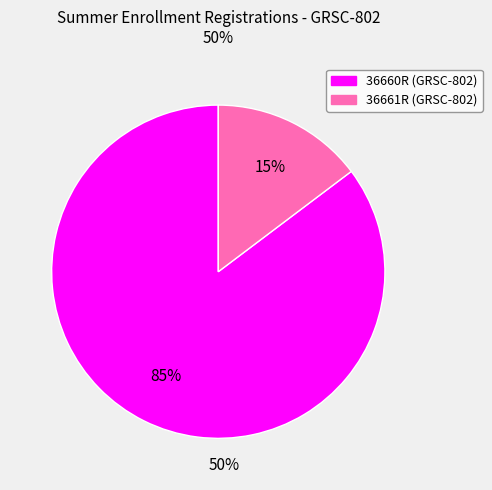

Is it true that 36660R (GRSC-802) is 85% of the pie?

True